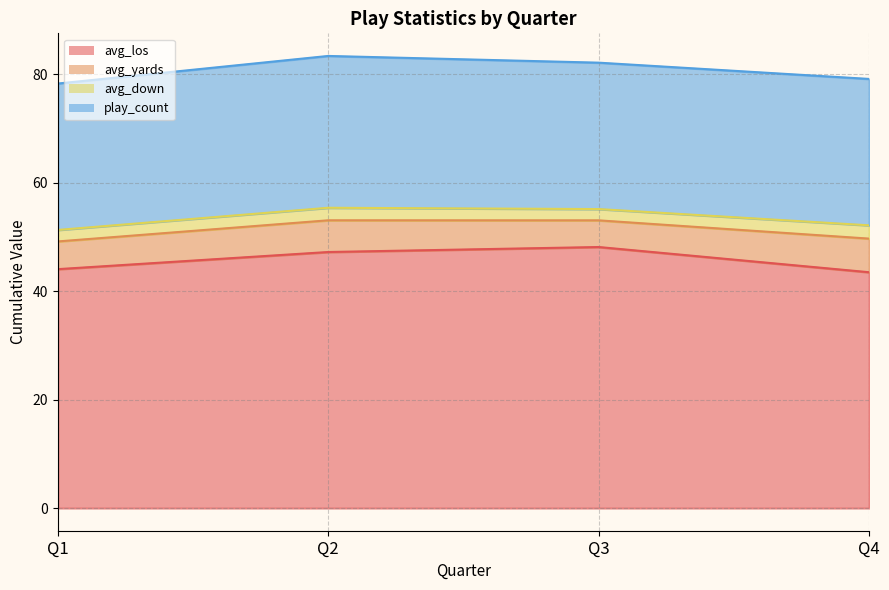

Where is the first local maximum for avg_down?

Q2